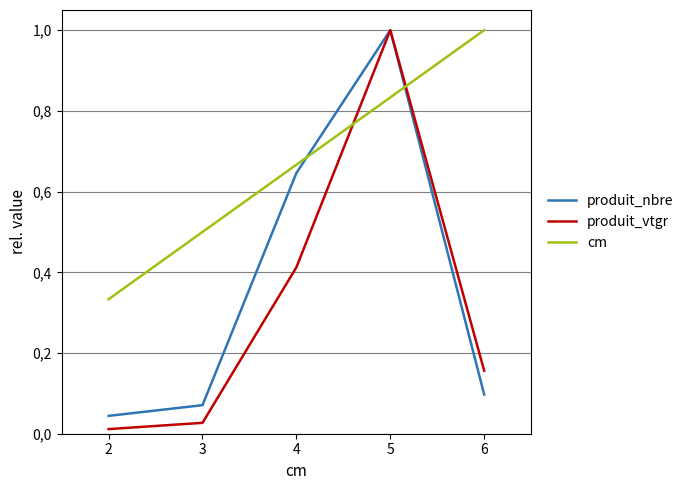

Read the cm value at 4.

0.7